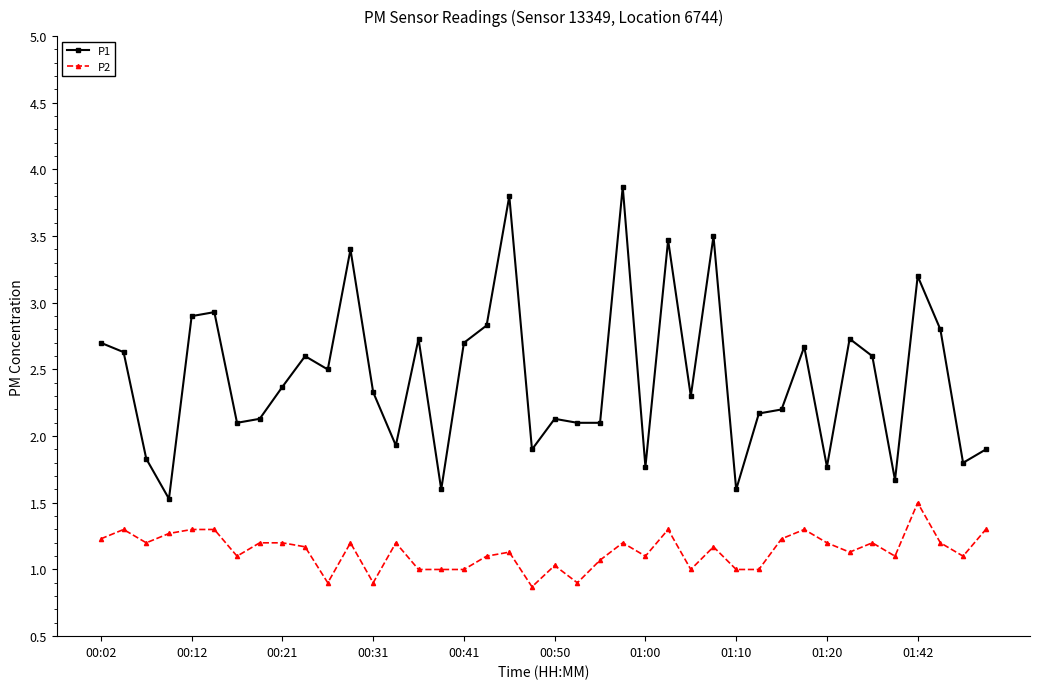

At how many categories does at least one series exceed 2?

29